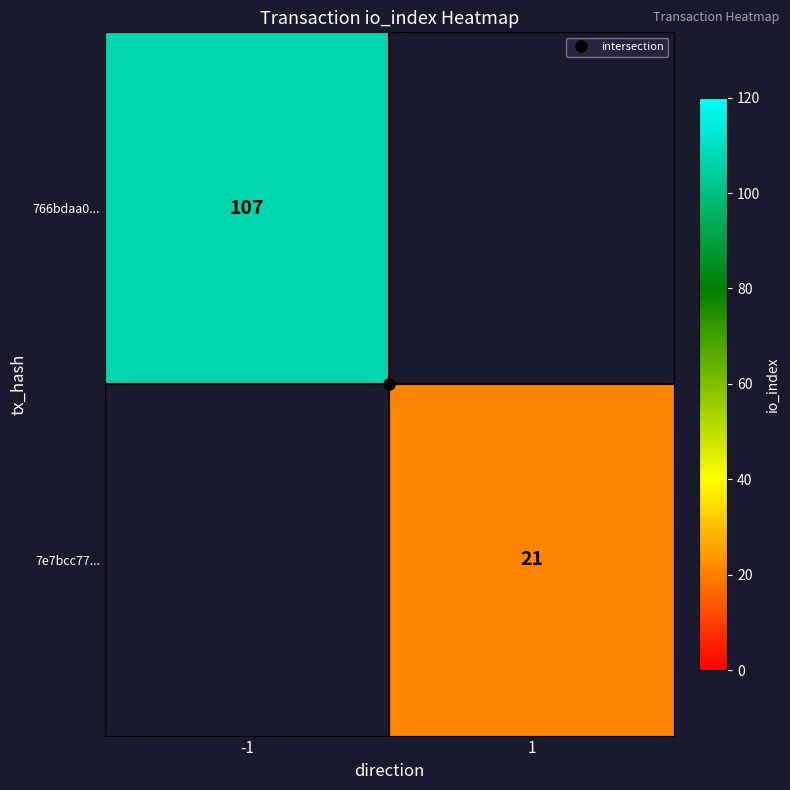

Is the value of 7e7bcc77... at 1 greater than the value of 766bdaa0... at -1?

No